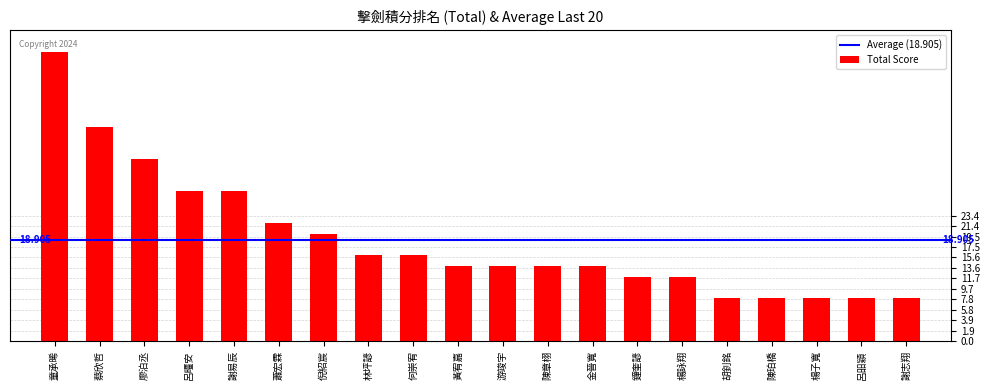

Which label corresponds to the largest value in the chart?

童承晞